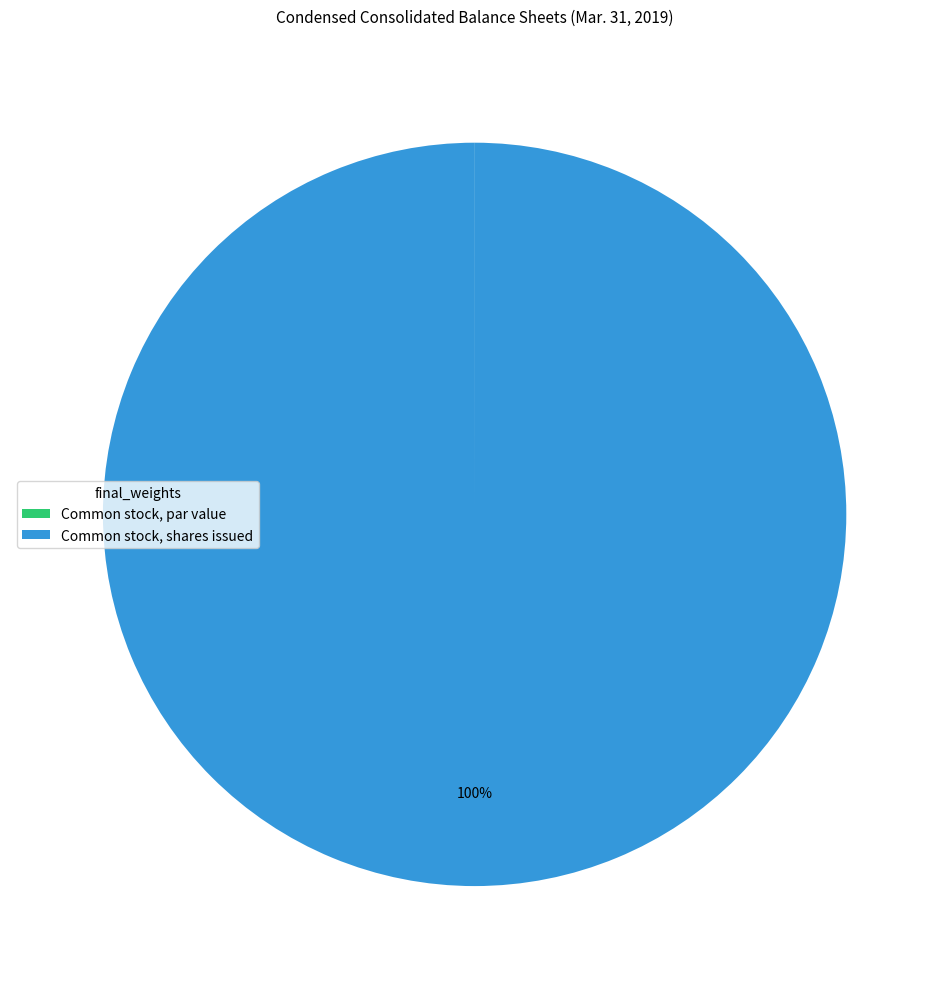

Which category has the biggest portion of the pie?

Common stock, shares issued